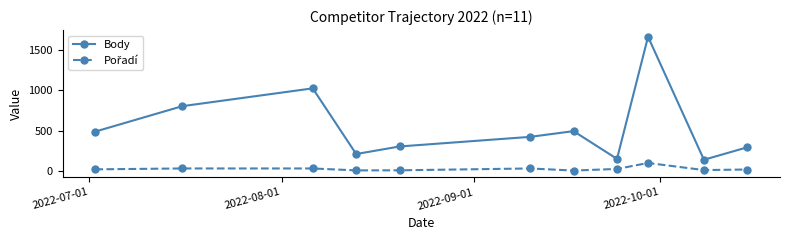

Does the chart display data point markers on the line(s)?

Yes